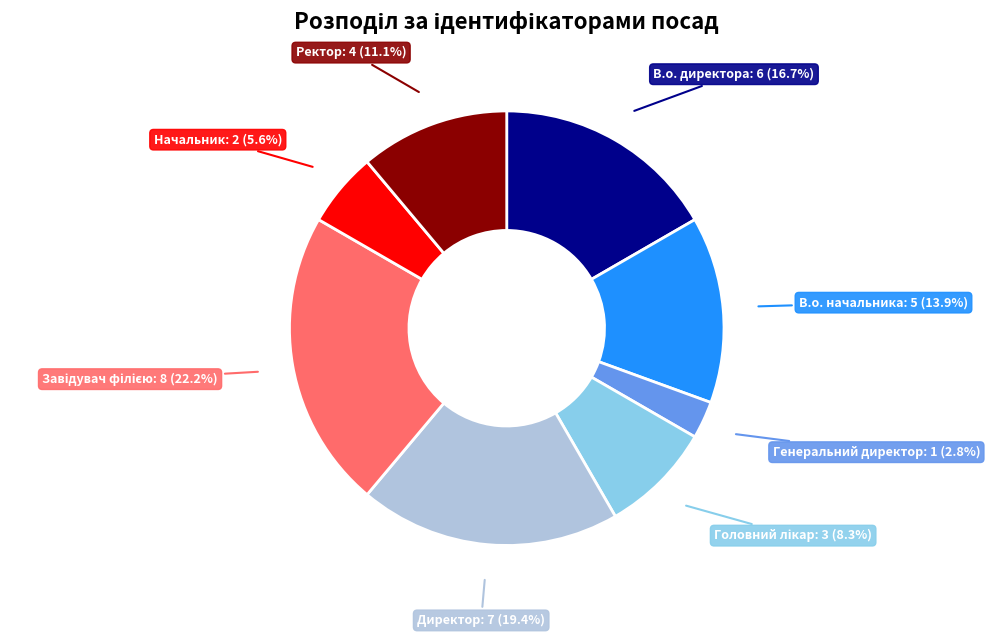

Approximately how many times larger is the value at В.о. директора compared to В.о. начальника?

1.2